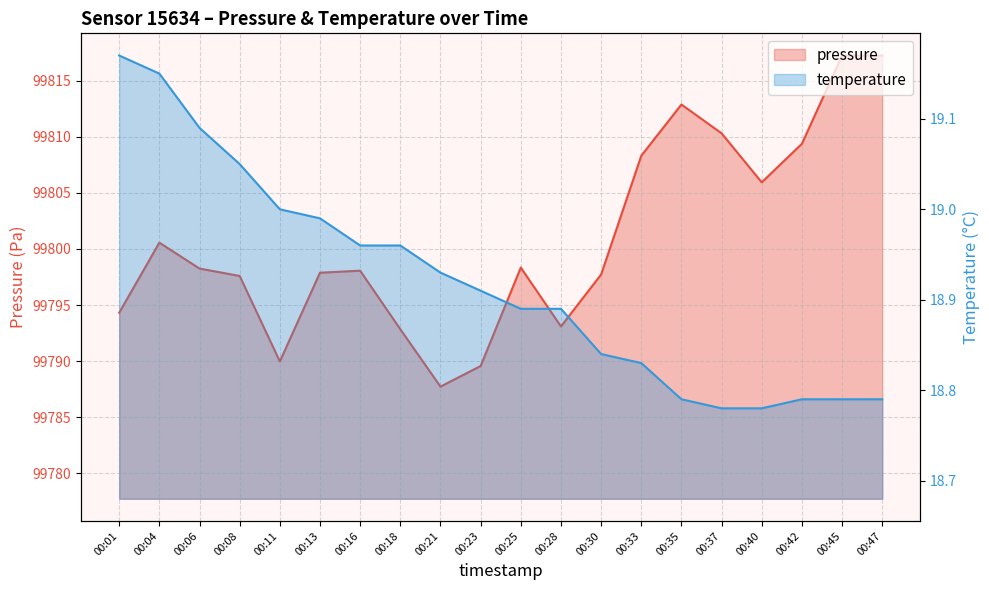

What is the sum of the pressure values at 00:23 and 00:42?

199598.9